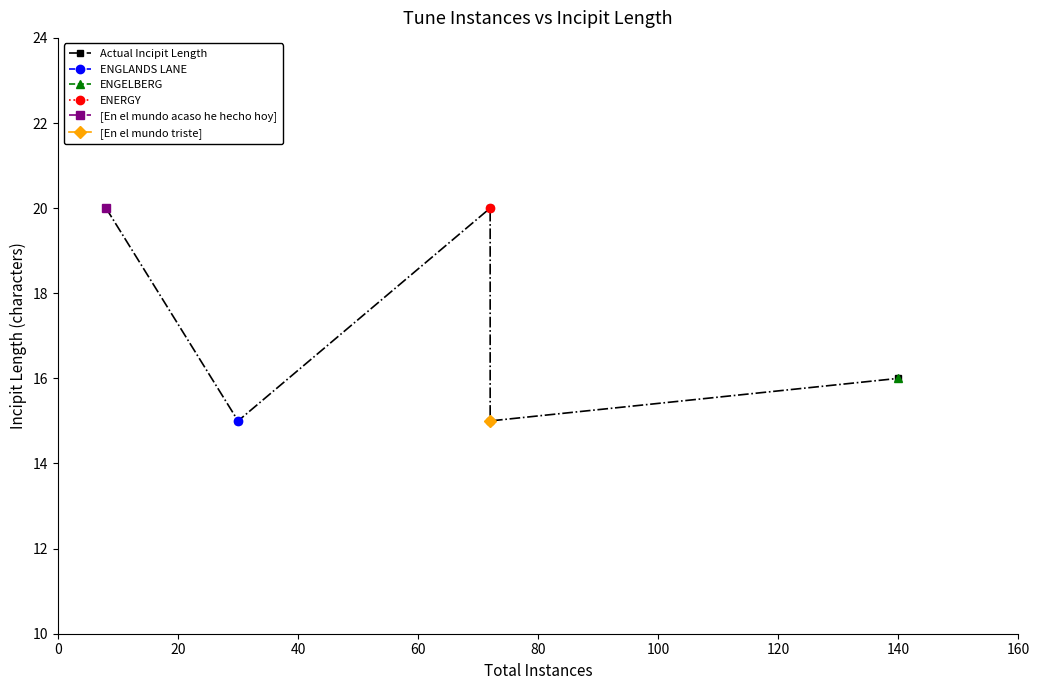

Is this an area chart (filled region under the line)?

No